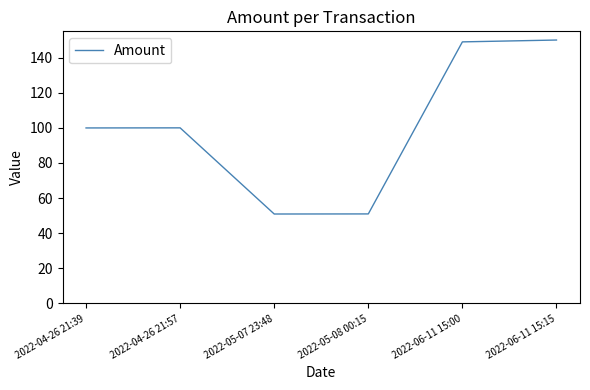

What is the greatest value displayed?

150.0